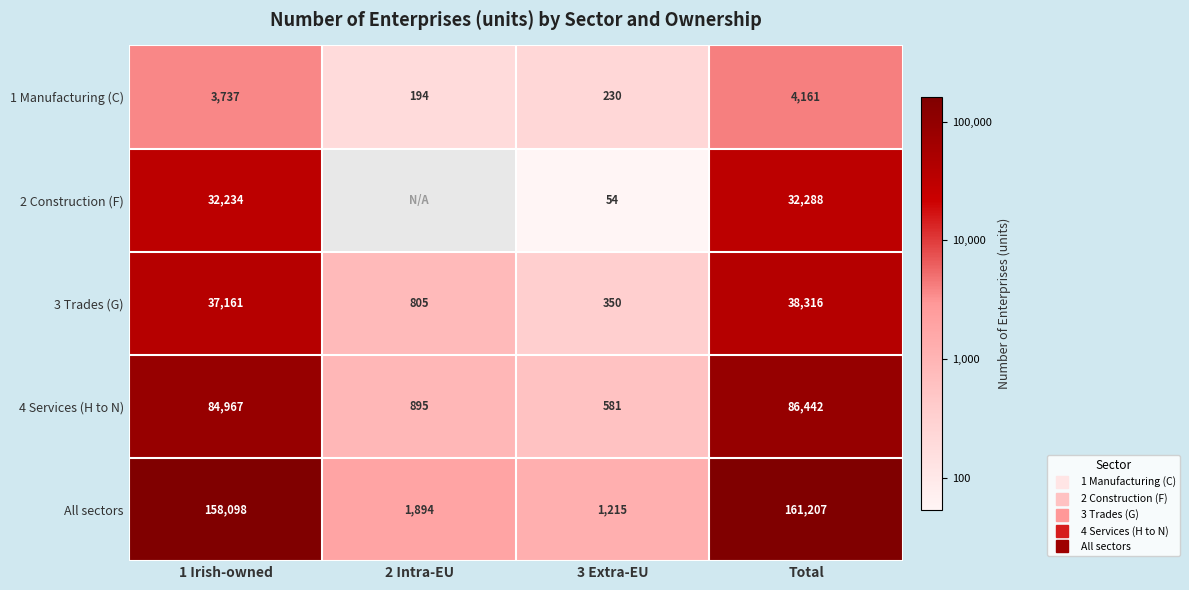

True or false: 4 Services (H to N) has a value of 1.4 at 3 Extra-EU.

False